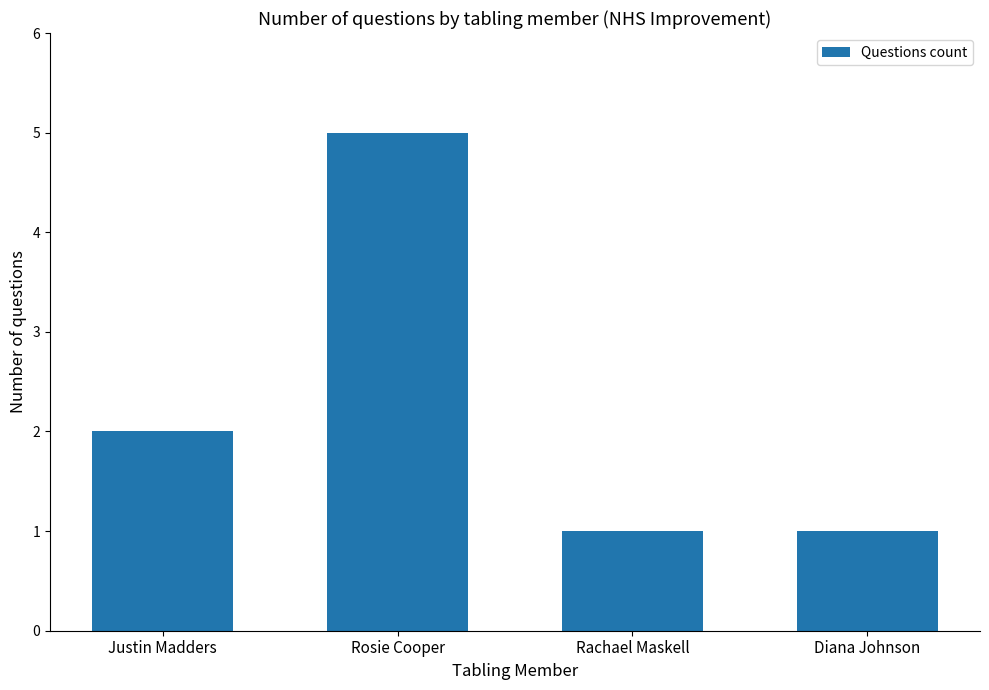

Count the values in the range 1 to 5.

4